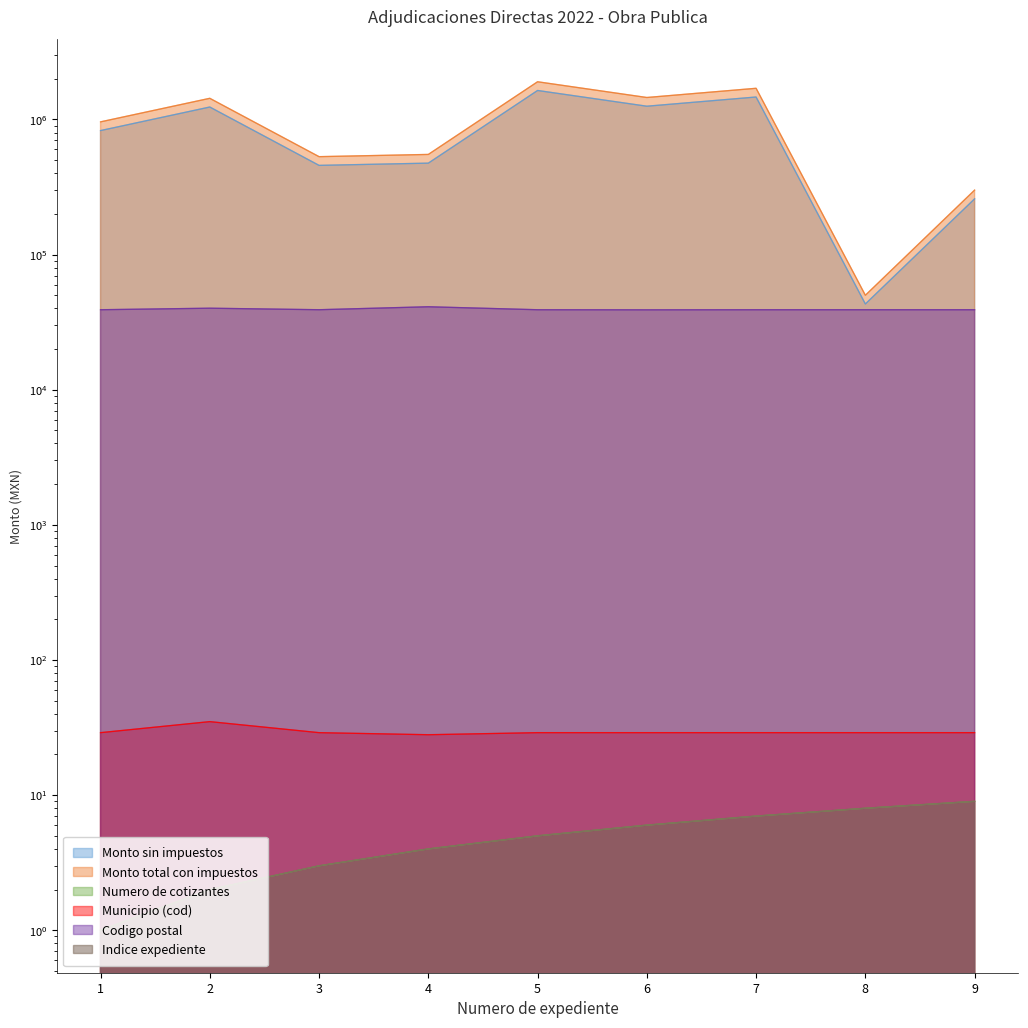

What is the maximum value for Codigo postal?

41105.0